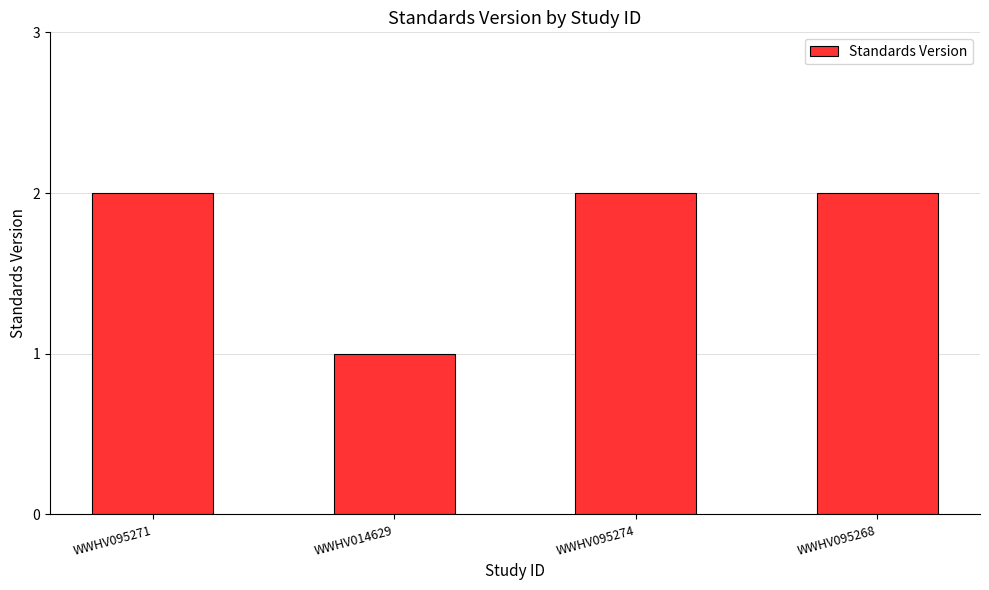

What is the average value?

2